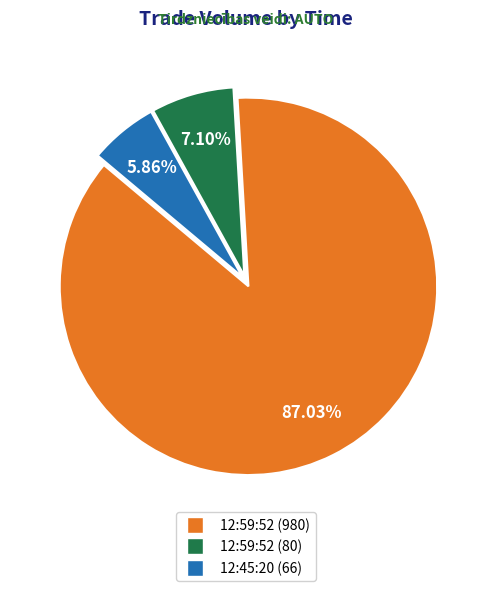

Rank the categories by value from highest to lowest.

12:59:52 (980), 12:59:52 (80), 12:45:20 (66)